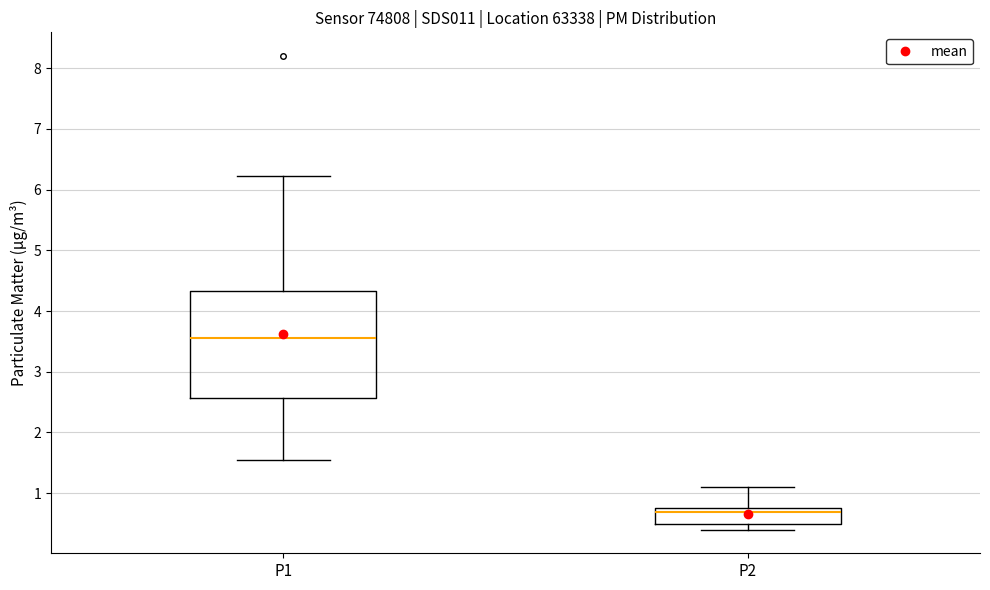

Where does the lower whisker of the box for P1 end on the y-axis? The values are not printed on the chart, so give them approximately, as read against the axis.

1.6